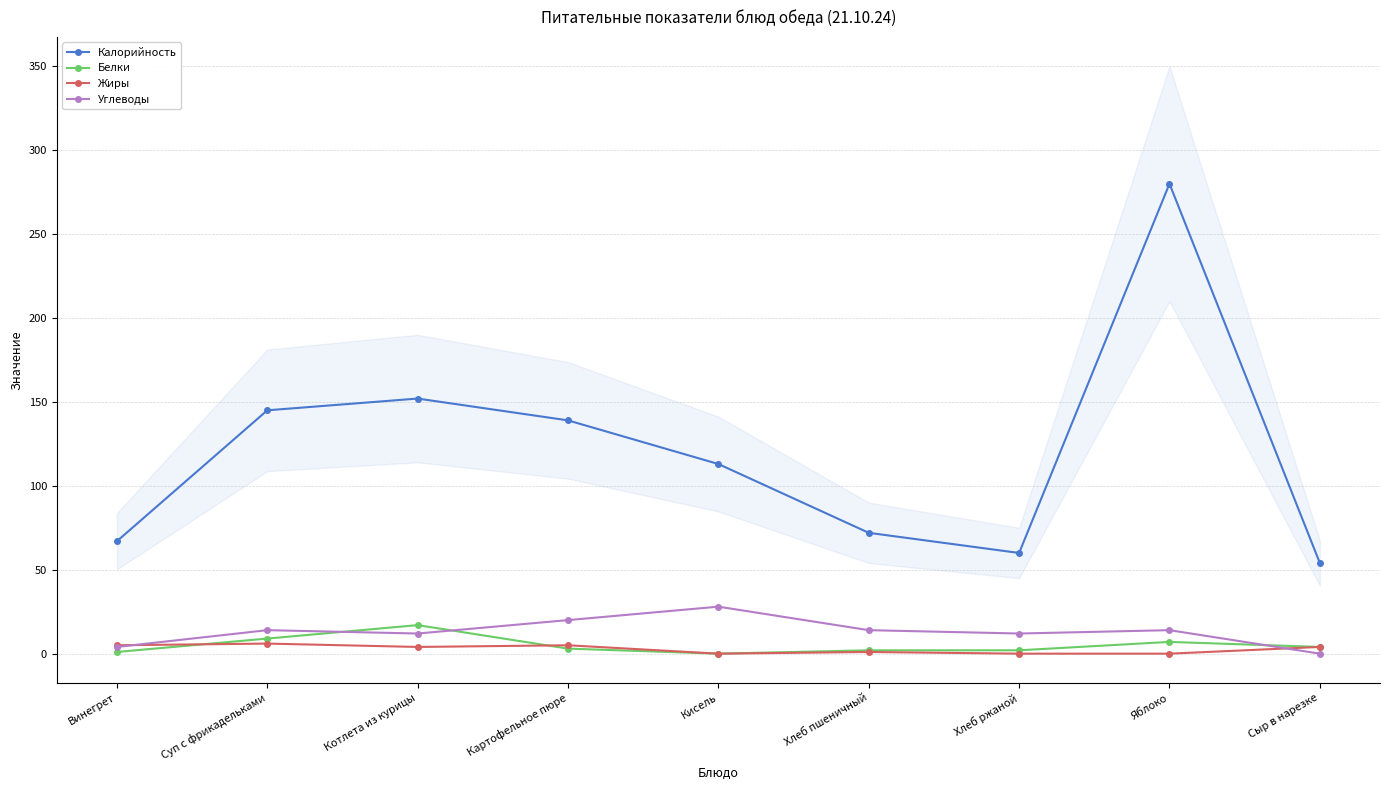

Reading left to right, what are all the values shown in this chart?

Калорийность: 67	145	152	139	113	72	60	280	54
Белки: 1	9	17	3	0	2	2	7	4
Жиры: 5	6	4	5	0	1	0	0	4
Углеводы: 4	14	12	20	28	14	12	14	0